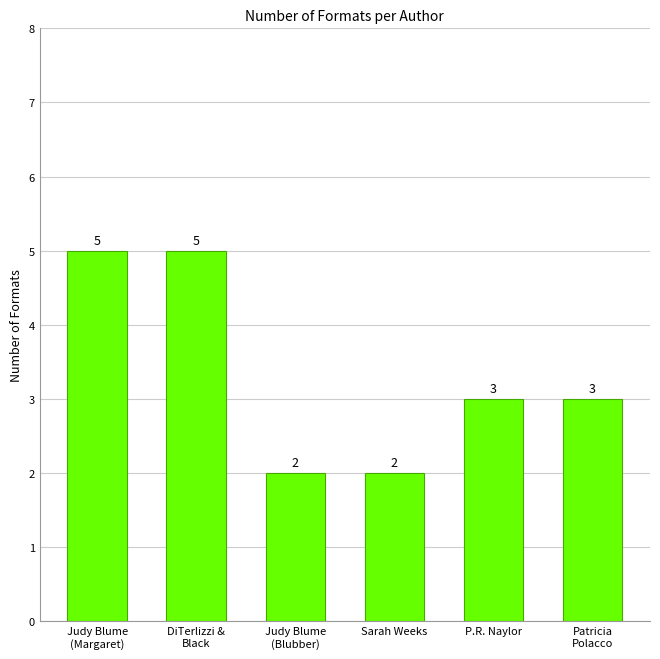

What is the difference between the values at Patricia
Polacco and Sarah Weeks?

1